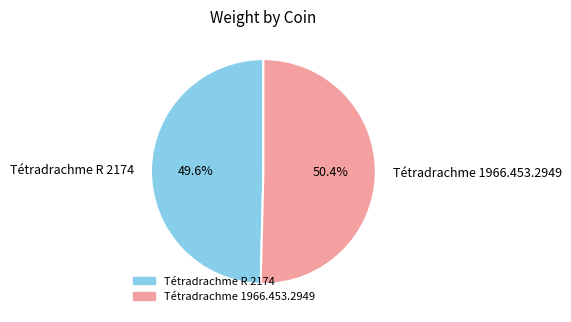

What is the smallest slice in the pie chart?

Tétradrachme R 2174